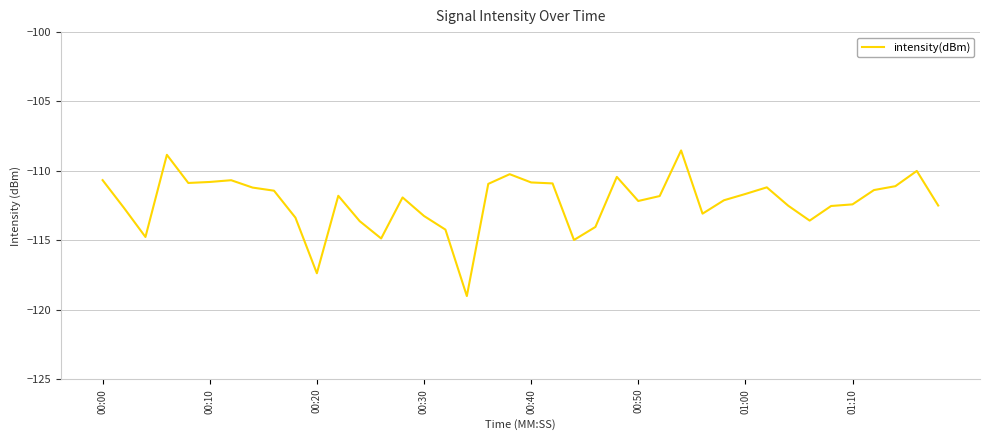

What is the maximum value shown in the chart?

-108.5